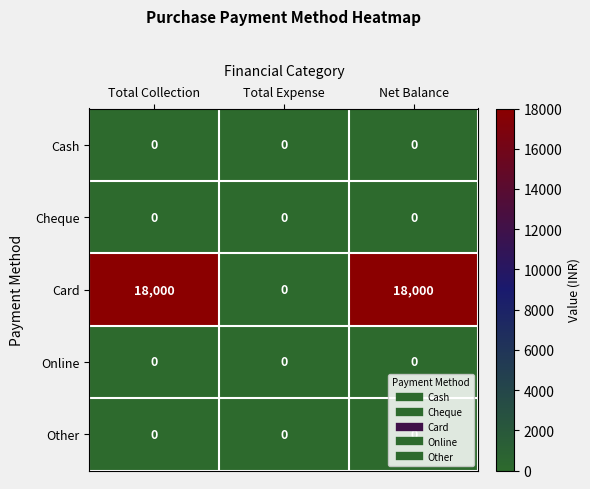

What is the maximum value shown in the chart?

18000